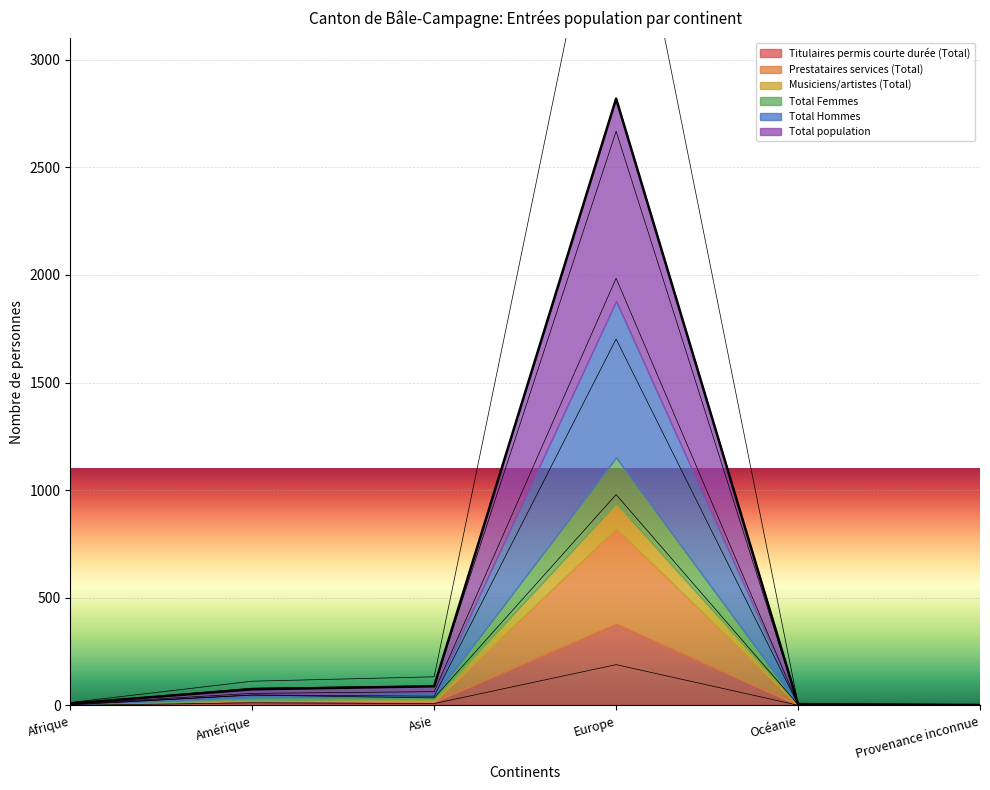

The Musiciens/artistes (Total) series shows 3.2 at Océanie. True or false?

False